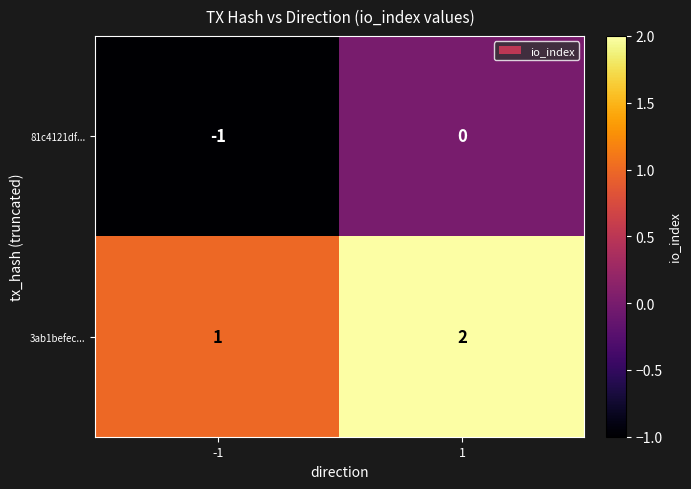

What is the sum of all 3ab1befec... values?

3